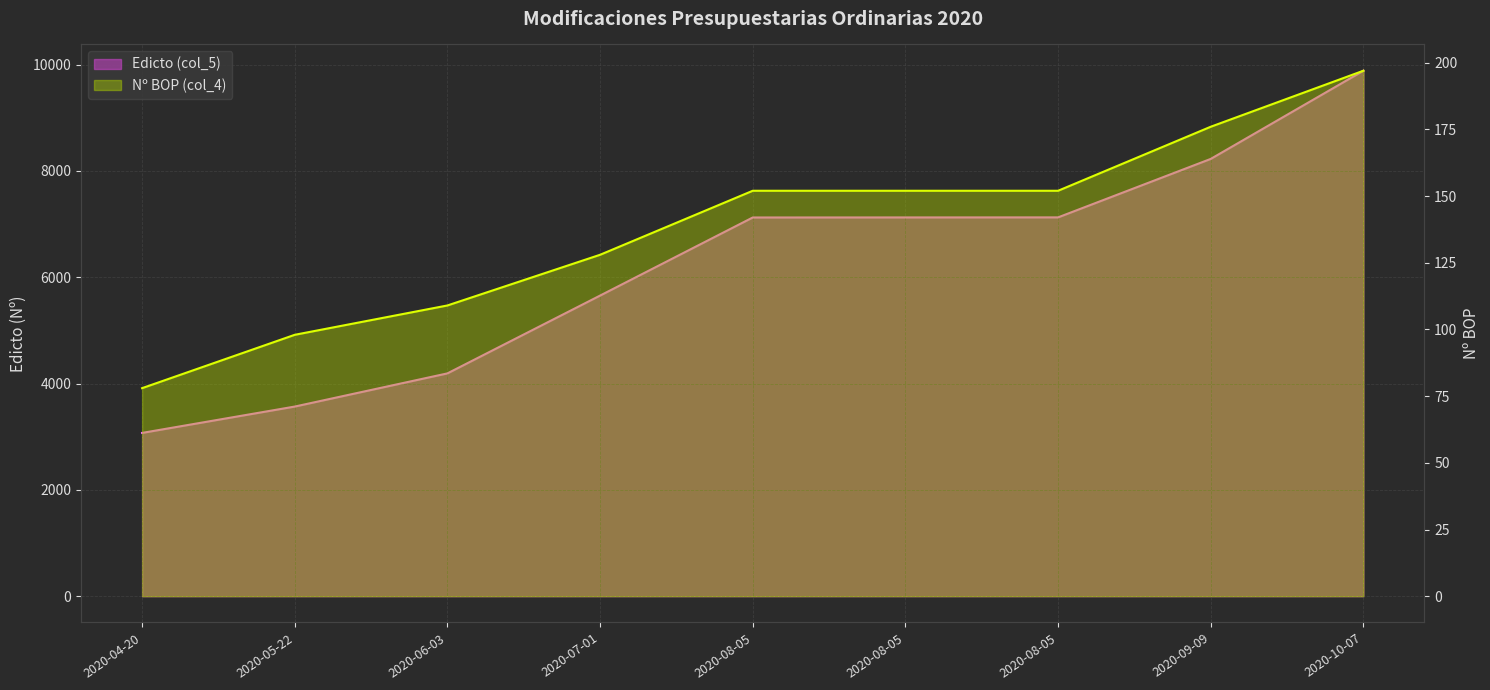

Which category has the lowest value in the Nº BOP (col_4) series?

2020-04-20